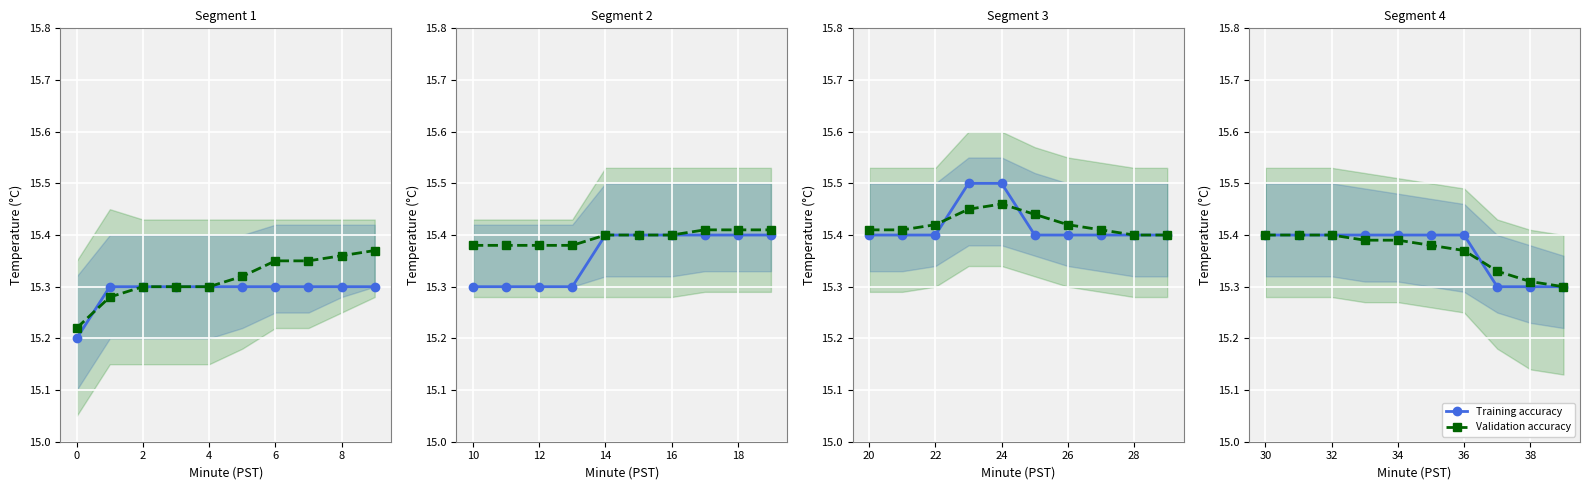

True or false: Validation accuracy and Training accuracy intersect in this chart.

True